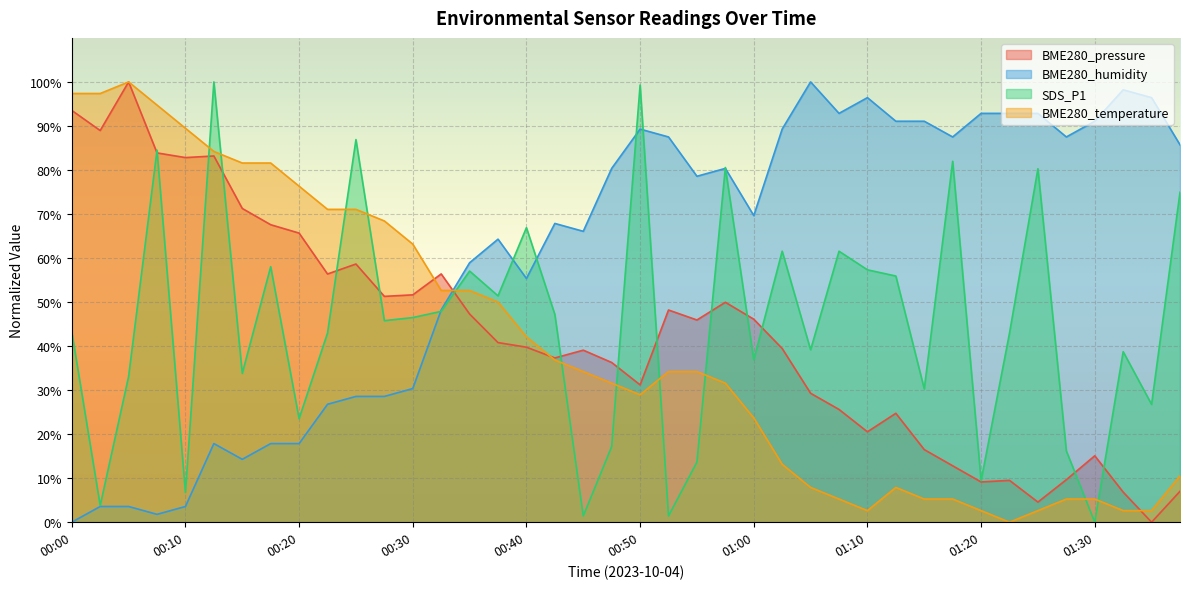

At how many categories does at least one series exceed 43?

40